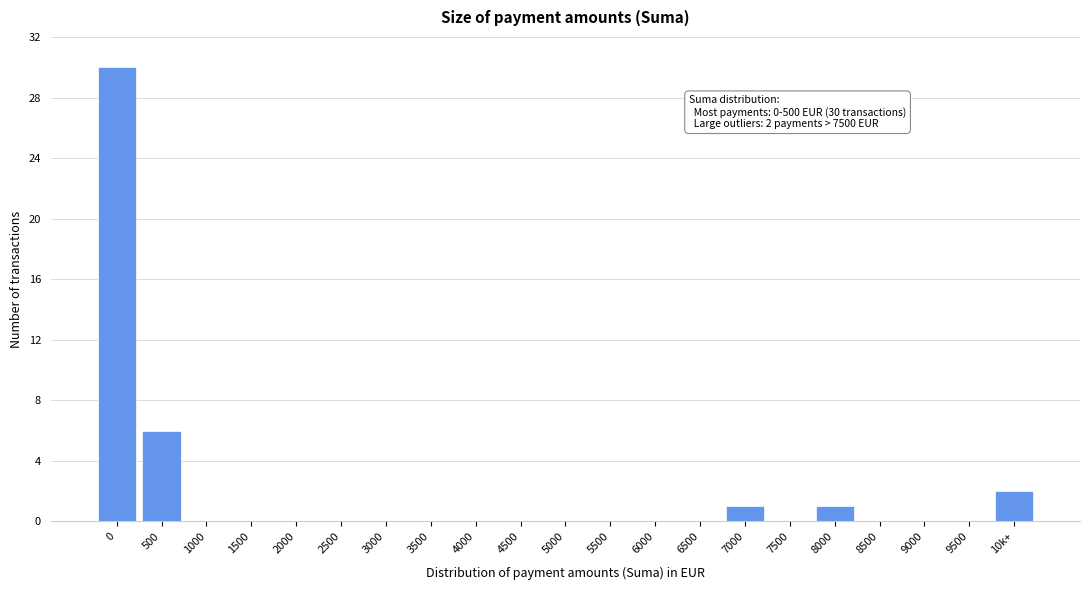

Reading right to left, transcribe all the data shown in this chart.

10k+=2	9500=0	9000=0	8500=0	8000=1	7500=0	7000=1	6500=0	6000=0	5500=0	5000=0	4500=0	4000=0	3500=0	3000=0	2500=0	2000=0	1500=0	1000=0	500=6	0=30